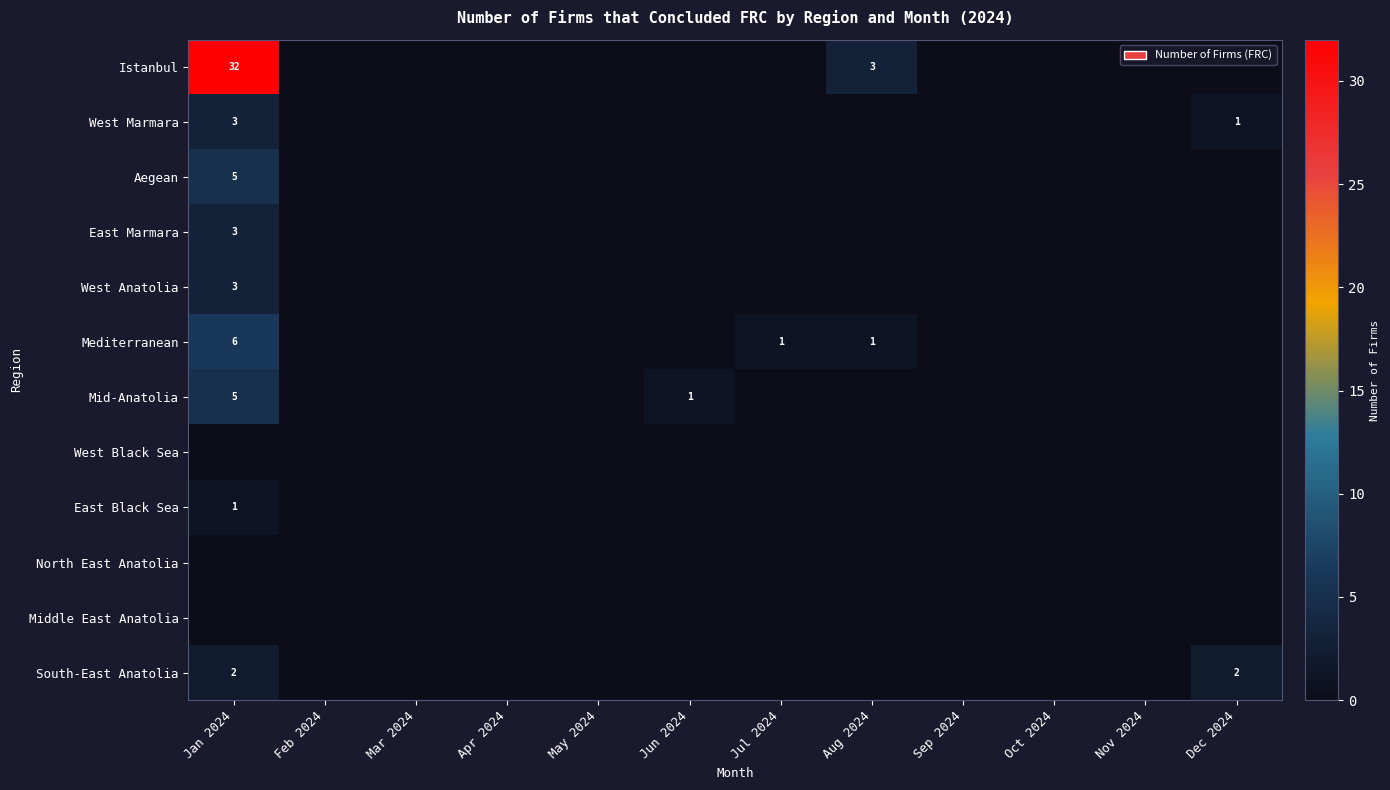

The value of Mediterranean at Aug 2024 is 0. True or false?

False